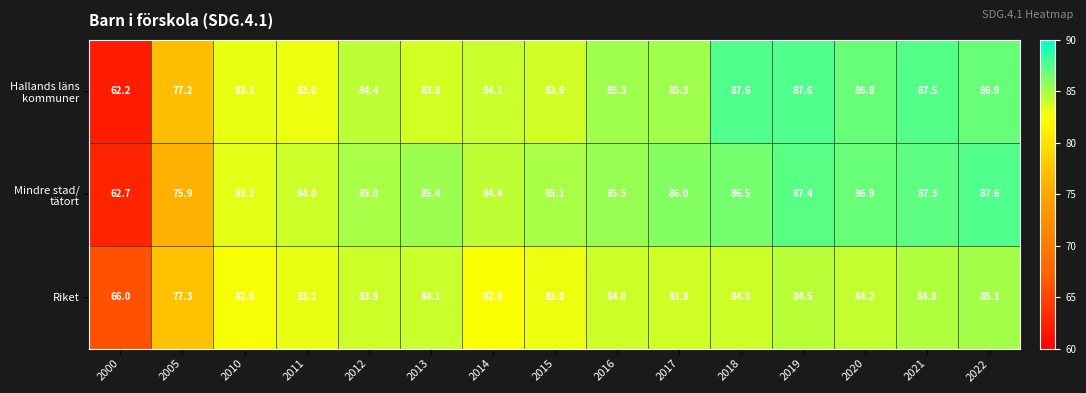

What is the greatest value displayed?

87.6